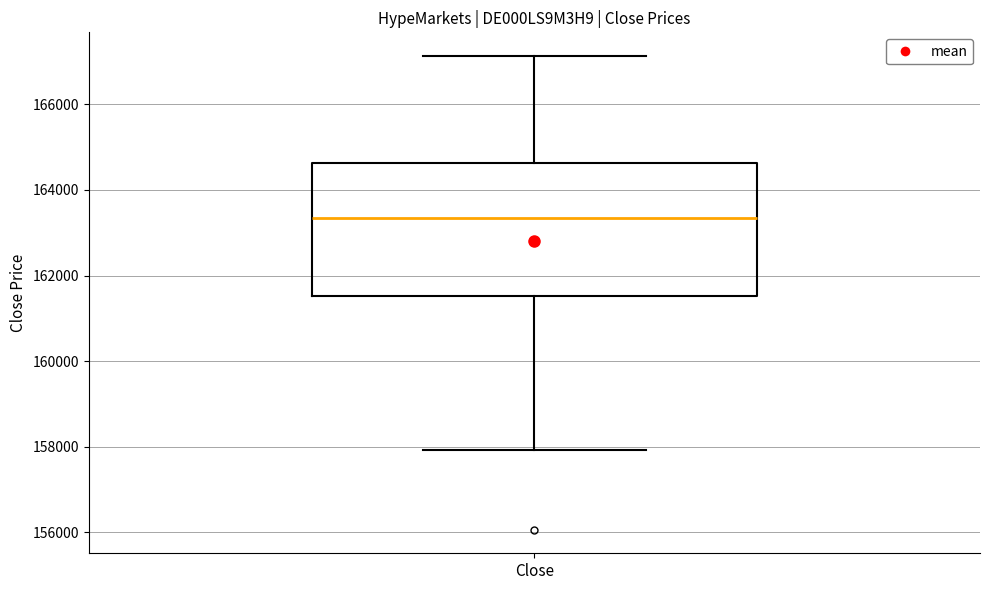

Transcribe this box plot: give where the median line is, the range the box spans, and where the two whiskers end, as read against the y-axis. The values are not printed on the chart, so give them approximately, as read against the axis.

median 163400, box 161600 to 164600, whiskers 158000 to 167200